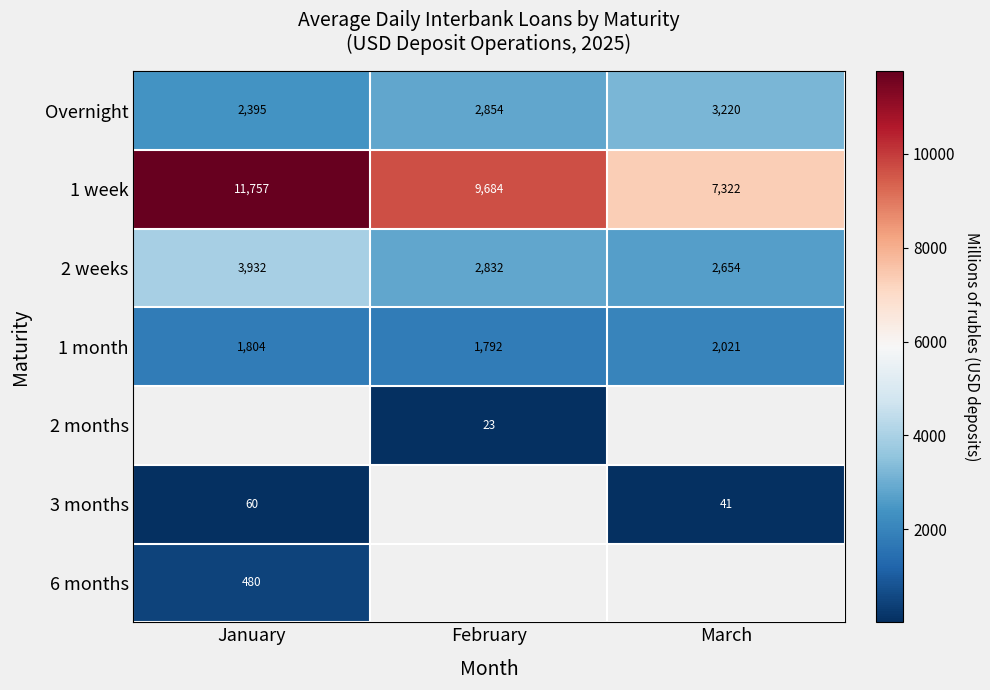

At which label is 1 month closest to 1906?

January